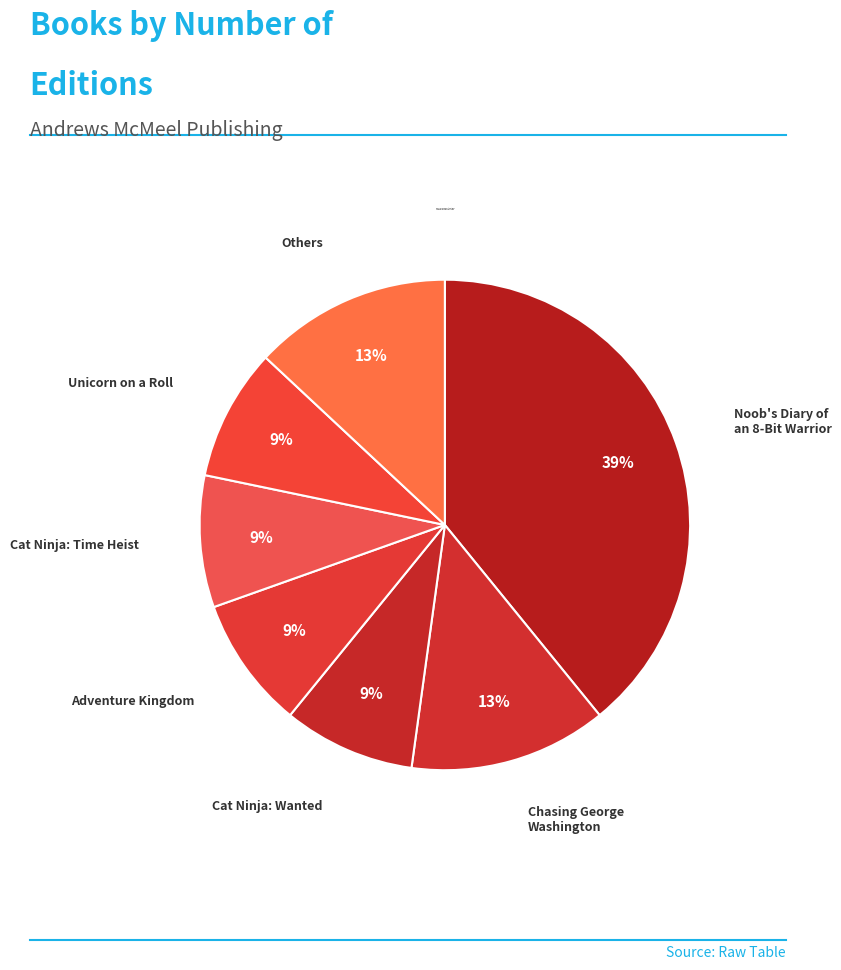

Is it true that Adventure Kingdom is 22% of the pie?

False